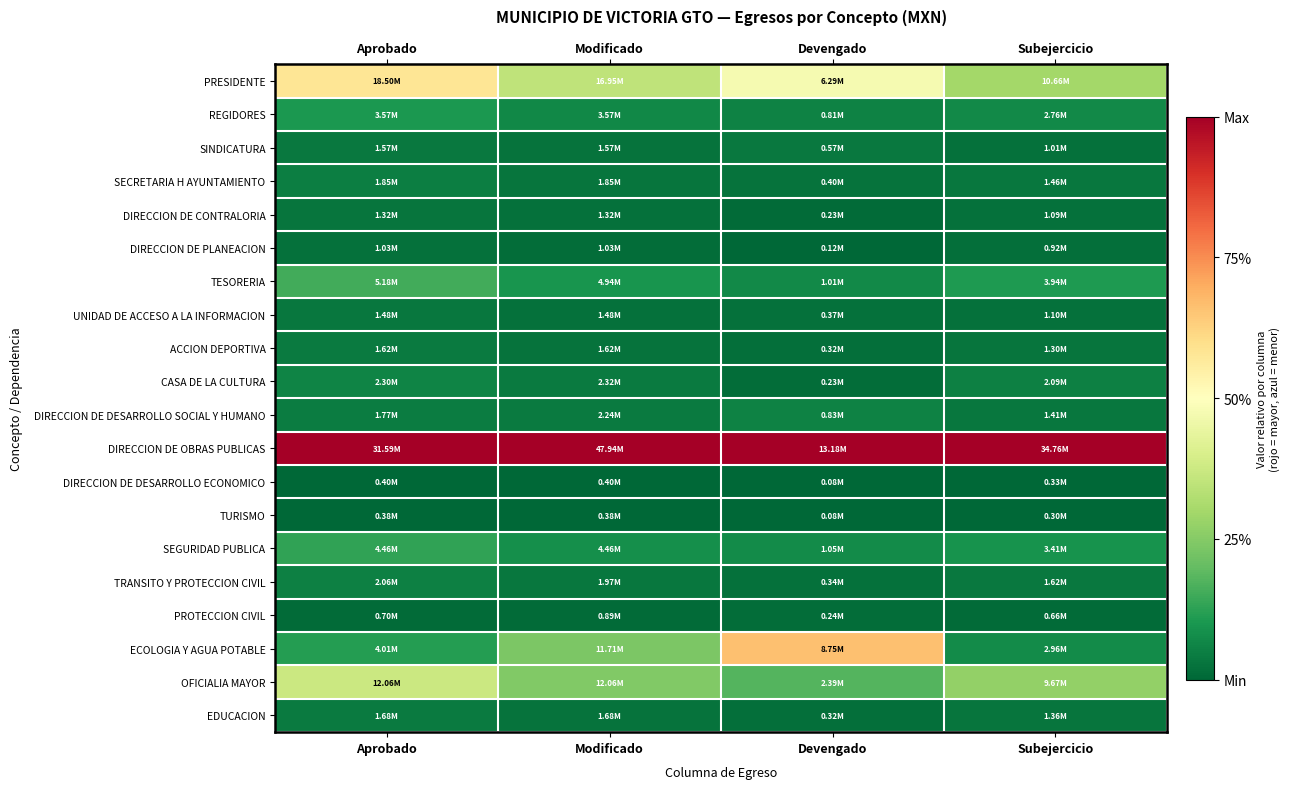

Reading left to right, extract all data points from this chart.

PRESIDENTE: Aprobado=0.6	Modificado=0.3	Devengado=0.5	Subejercicio=0.3
REGIDORES: Aprobado=0.1	Modificado=0.1	Devengado=0.1	Subejercicio=0.1
SINDICATURA: Aprobado=0.0	Modificado=0.0	Devengado=0.0	Subejercicio=0.0
SECRETARIA H AYUNTAMIENTO: Aprobado=0.0	Modificado=0.0	Devengado=0.0	Subejercicio=0.0
DIRECCION DE CONTRALORIA: Aprobado=0.0	Modificado=0.0	Devengado=0.0	Subejercicio=0.0
DIRECCION DE PLANEACION: Aprobado=0.0	Modificado=0.0	Devengado=0.0	Subejercicio=0.0
TESORERIA: Aprobado=0.2	Modificado=0.1	Devengado=0.1	Subejercicio=0.1
UNIDAD DE ACCESO A LA INFORMACION: Aprobado=0.0	Modificado=0.0	Devengado=0.0	Subejercicio=0.0
ACCION DEPORTIVA: Aprobado=0.0	Modificado=0.0	Devengado=0.0	Subejercicio=0.0
CASA DE LA CULTURA: Aprobado=0.1	Modificado=0.0	Devengado=0.0	Subejercicio=0.1
DIRECCION DE DESARROLLO SOCIAL Y HUMANO: Aprobado=0.0	Modificado=0.0	Devengado=0.1	Subejercicio=0.0
DIRECCION DE OBRAS PUBLICAS: Aprobado=1.0	Modificado=1.0	Devengado=1.0	Subejercicio=1.0
DIRECCION DE DESARROLLO ECONOMICO: Aprobado=0.0	Modificado=0.0	Devengado=0.0	Subejercicio=0.0
TURISMO: Aprobado=0.0	Modificado=0.0	Devengado=0.0	Subejercicio=0.0
SEGURIDAD PUBLICA: Aprobado=0.1	Modificado=0.1	Devengado=0.1	Subejercicio=0.1
TRANSITO Y PROTECCION CIVIL: Aprobado=0.1	Modificado=0.0	Devengado=0.0	Subejercicio=0.0
PROTECCION CIVIL: Aprobado=0.0	Modificado=0.0	Devengado=0.0	Subejercicio=0.0
ECOLOGIA Y AGUA POTABLE: Aprobado=0.1	Modificado=0.2	Devengado=0.7	Subejercicio=0.1
OFICIALIA MAYOR: Aprobado=0.4	Modificado=0.2	Devengado=0.2	Subejercicio=0.3
EDUCACION: Aprobado=0.0	Modificado=0.0	Devengado=0.0	Subejercicio=0.0